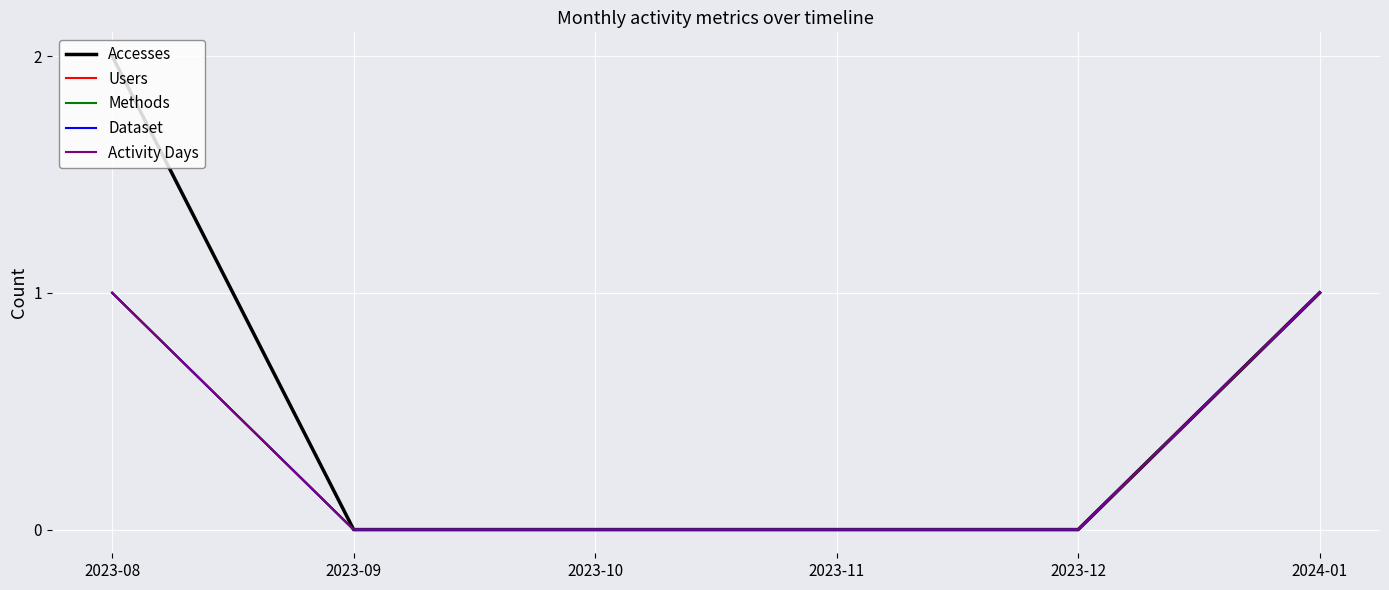

Reading left to right, list all the values displayed in this chart.

Accesses: 2023-08=2	2023-09=0	2023-10=0	2023-11=0	2023-12=0	2024-01=1
Users: 2023-08=1	2023-09=0	2023-10=0	2023-11=0	2023-12=0	2024-01=1
Methods: 2023-08=1	2023-09=0	2023-10=0	2023-11=0	2023-12=0	2024-01=1
Dataset: 2023-08=1	2023-09=0	2023-10=0	2023-11=0	2023-12=0	2024-01=1
Activity Days: 2023-08=1	2023-09=0	2023-10=0	2023-11=0	2023-12=0	2024-01=1